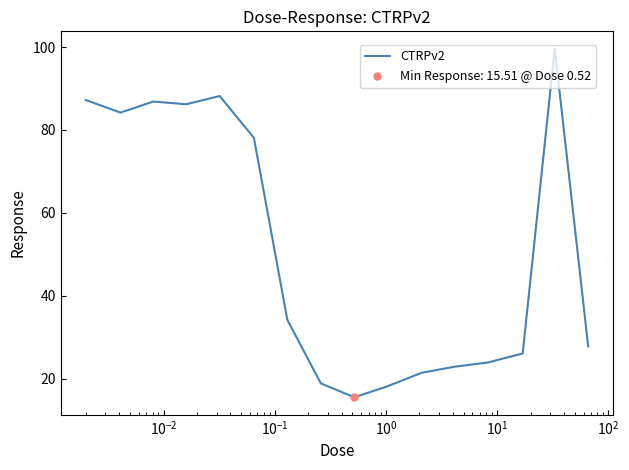

What is the smallest value displayed?

15.5